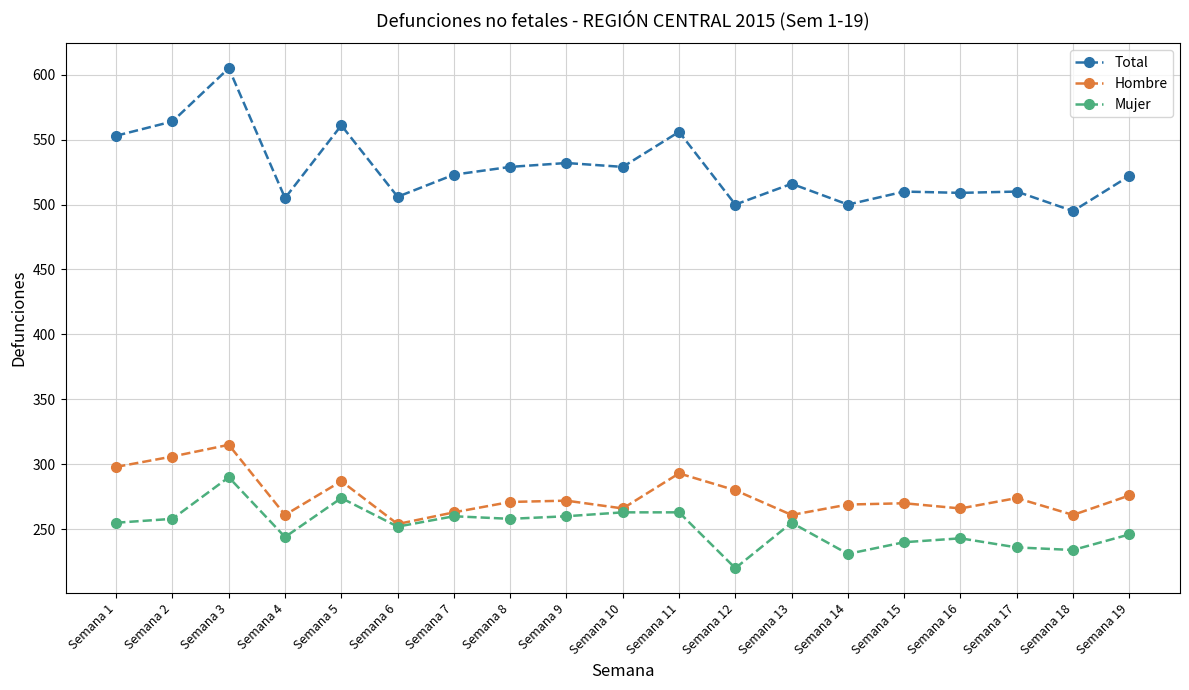

True or false: Hombre has a value of 435 at Semana 19.

False